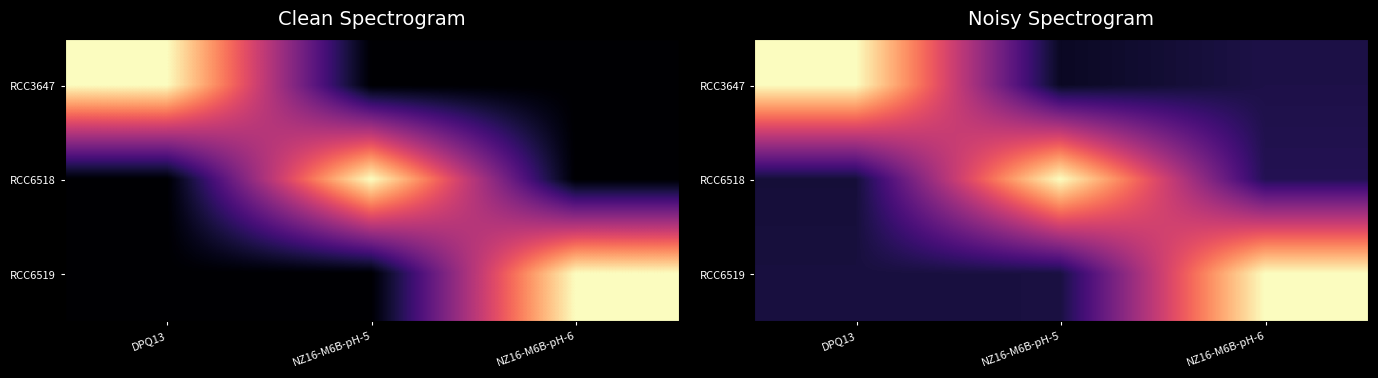

Between NZ16-M6B-pH-5 and NZ16-M6B-pH-6, which is larger?

NZ16-M6B-pH-6